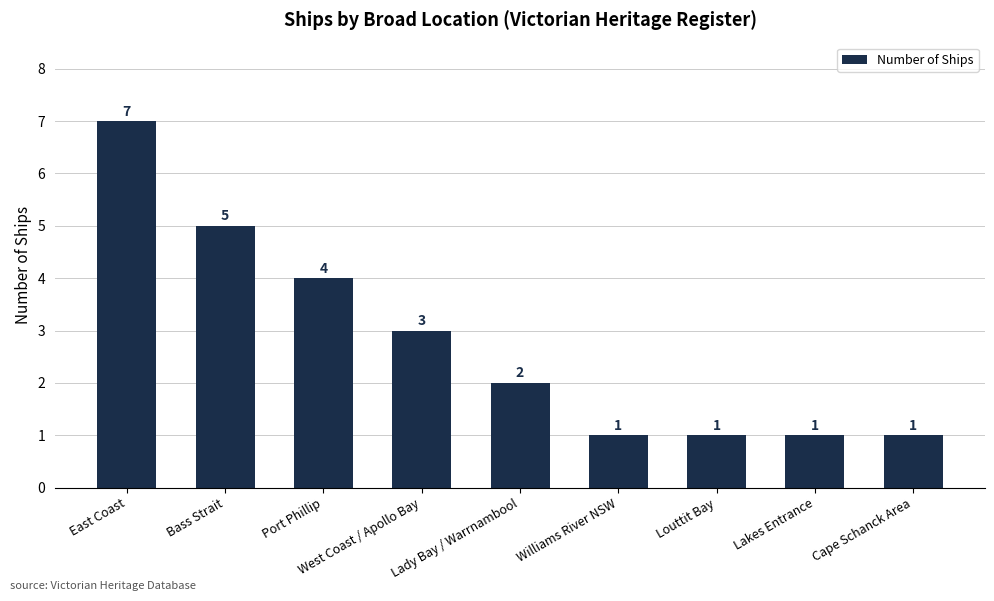

The chart shows a value of 3 at West Coast / Apollo Bay. True or false?

True